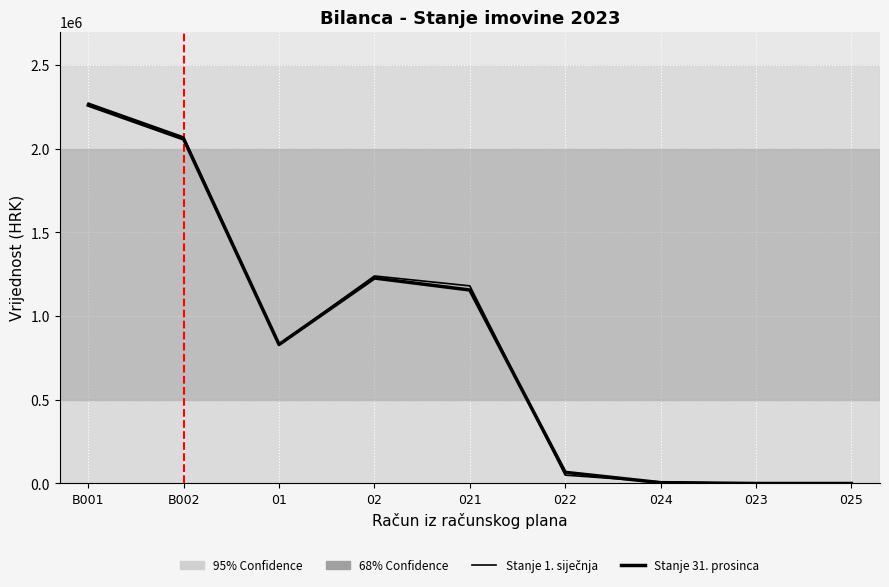

Does the chart have visible grid lines?

Yes